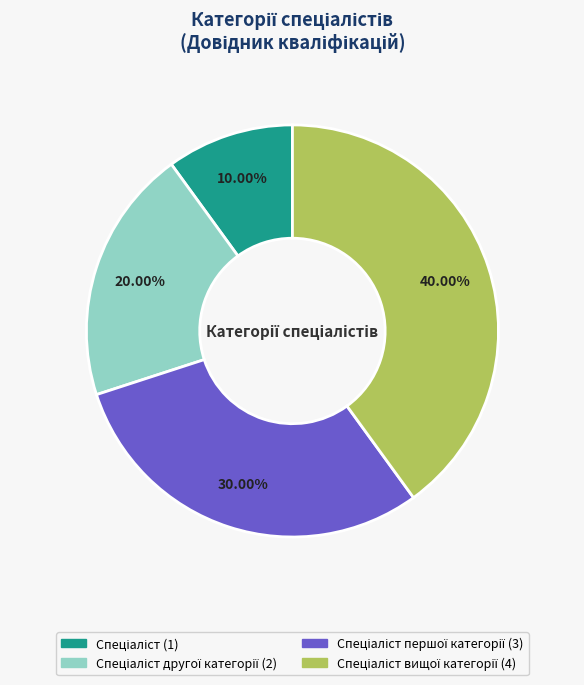

Is there any slice that represents more than half of the pie?

No